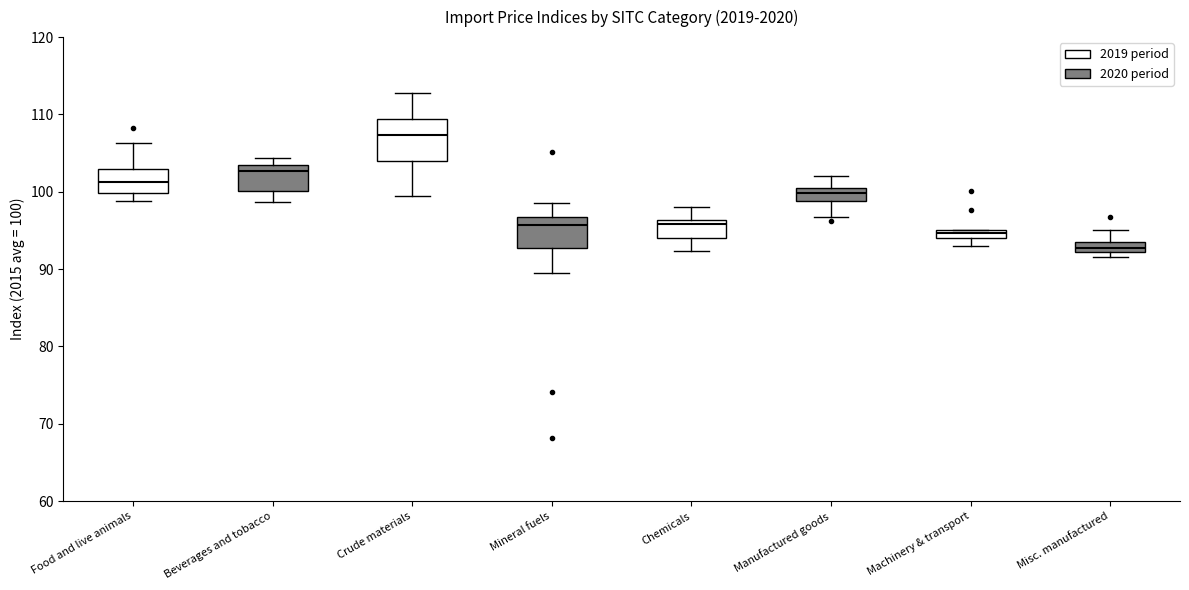

Which box is the tallest, from its lower edge to its upper edge?

Crude materials